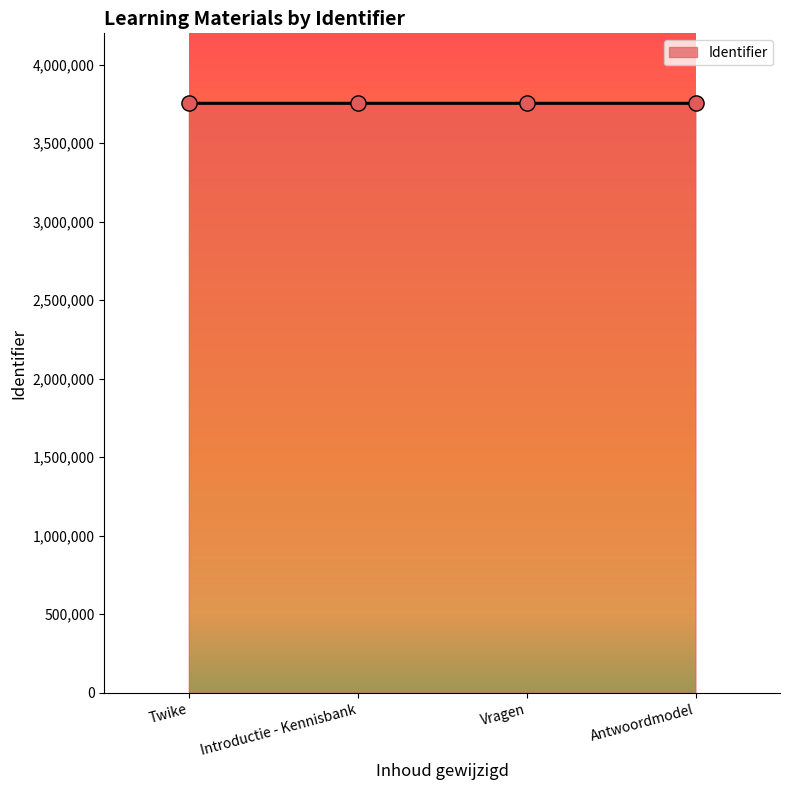

Approximately how many times larger is the value at Vragen compared to Twike?

1.0